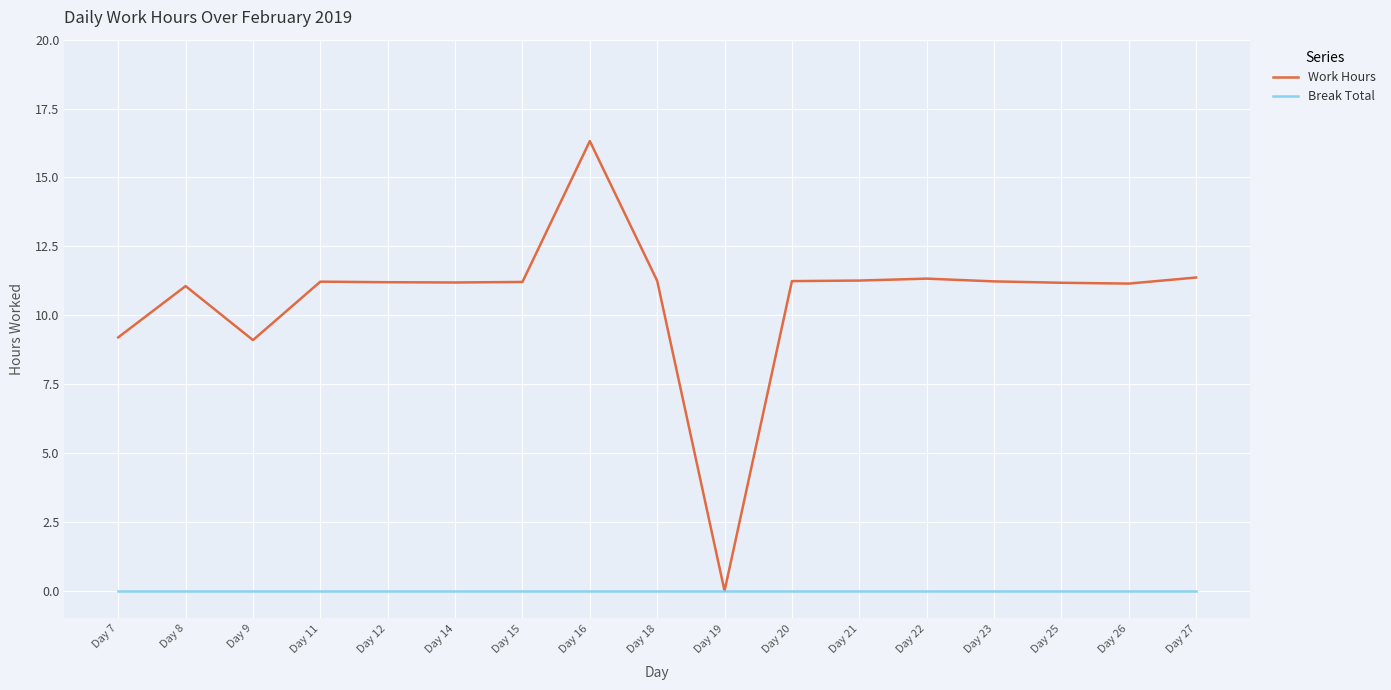

What is the spread (max minus min) of values at Day 22?

11.3